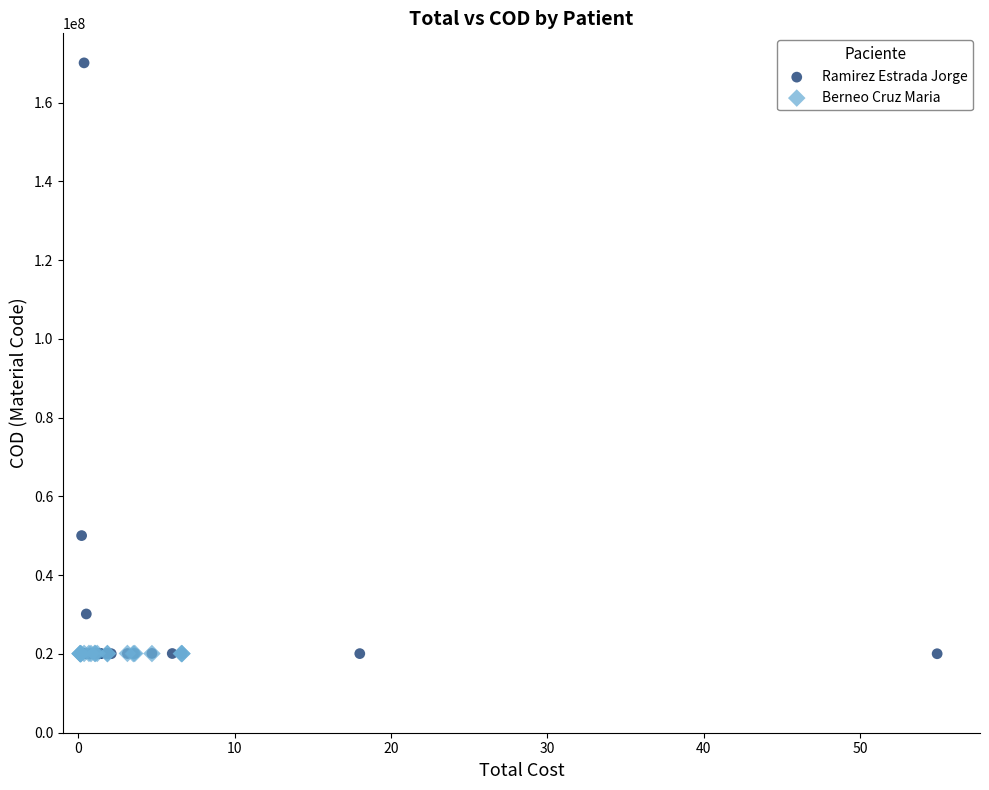

Which series has the largest Y range (max minus min)?

Ramirez Estrada Jorge